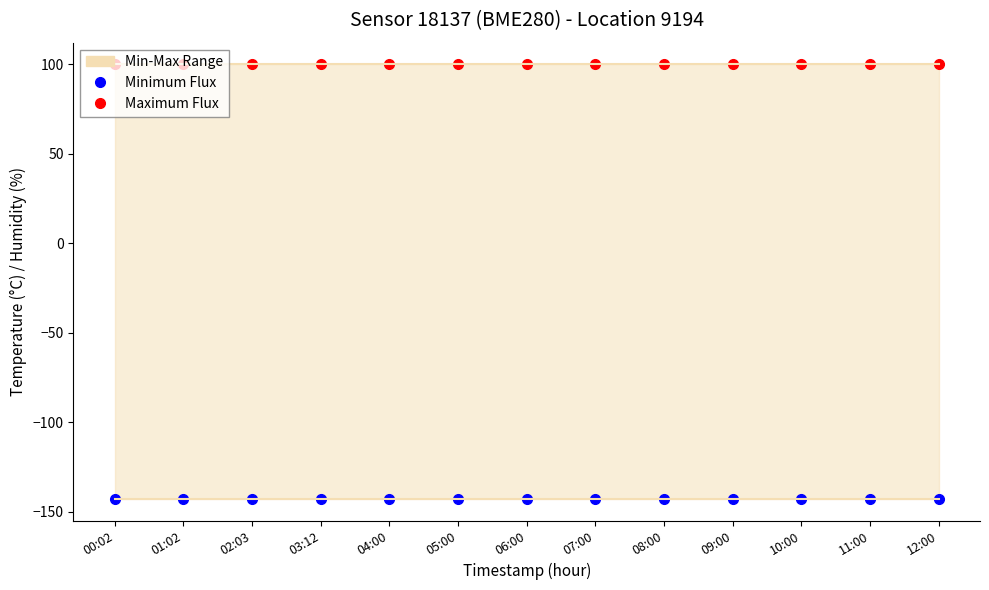

Reading right to left, list all the values displayed in this chart.

Minimum Flux: 12:00=-142.7	11:00=-142.7	10:00=-142.7	09:00=-142.7	08:00=-142.7	07:00=-142.7	06:00=-142.7	05:00=-142.7	04:00=-142.7	03:12=-142.7	02:03=-142.7	01:02=-142.7	00:02=-142.7
Maximum Flux: 12:00=100.0	11:00=100.0	10:00=100.0	09:00=100.0	08:00=100.0	07:00=100.0	06:00=100.0	05:00=100.0	04:00=100.0	03:12=100.0	02:03=100.0	01:02=100.0	00:02=100.0